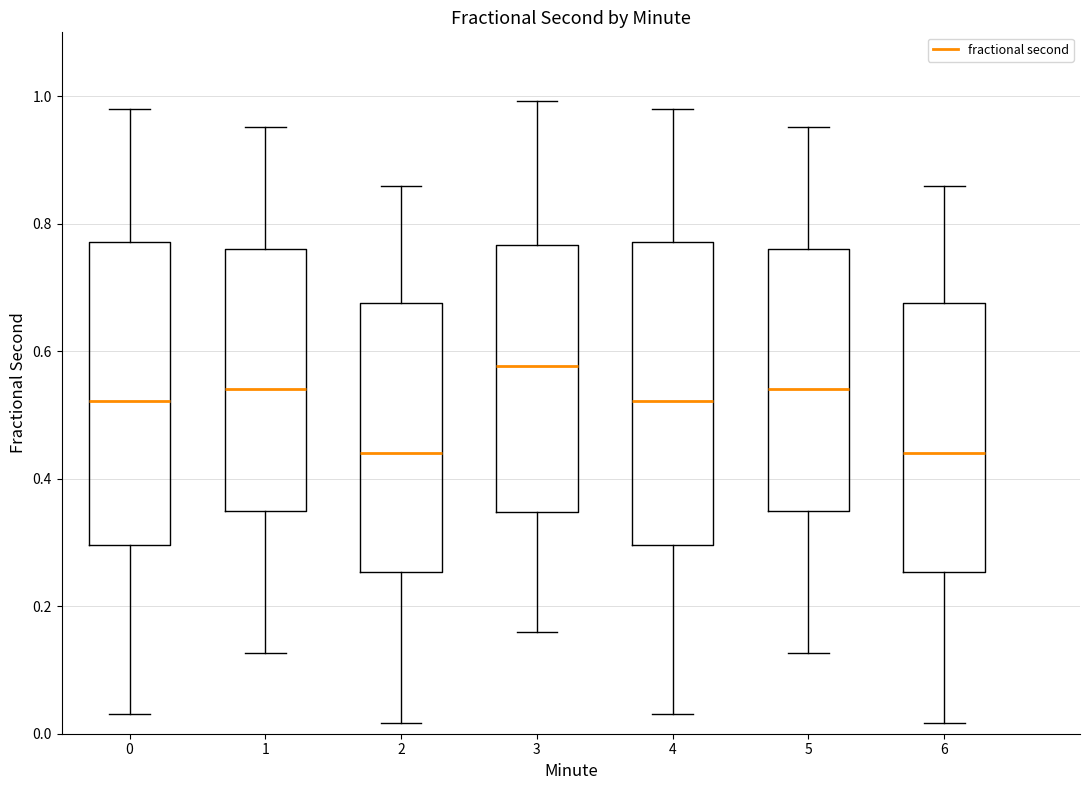

Reading left to right, transcribe this box plot: for each box, give where its median line is, the range the box spans, and where its two whiskers end, as read against the y-axis. The values are not printed on the chart, so give them approximately, as read against the axis.

0: median 0.52, box 0.30 to 0.78, whiskers 0.04 to 0.98
1: median 0.54, box 0.34 to 0.76, whiskers 0.12 to 0.96
2: median 0.44, box 0.26 to 0.68, whiskers 0.02 to 0.86
3: median 0.58, box 0.34 to 0.76, whiskers 0.16 to 1.00
4: median 0.52, box 0.30 to 0.78, whiskers 0.04 to 0.98
5: median 0.54, box 0.34 to 0.76, whiskers 0.12 to 0.96
6: median 0.44, box 0.26 to 0.68, whiskers 0.02 to 0.86